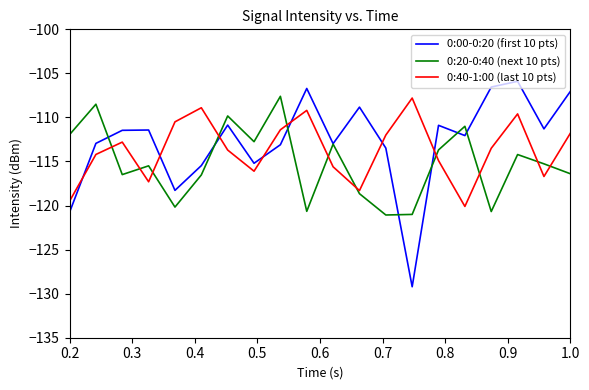

How many intersections are there between 0:20-0:40 (next 10 pts) and 0:40-1:00 (last 10 pts)?

11